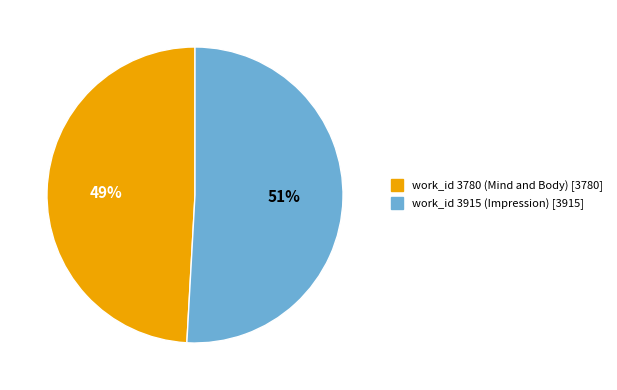

Which category has the biggest portion of the pie?

work_id 3915 (Impression)